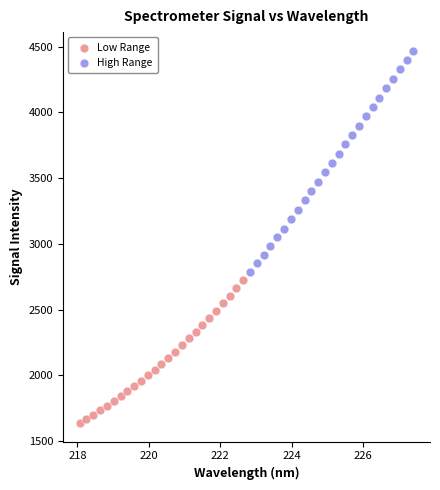

Which series contains the highest Y value?

High Range